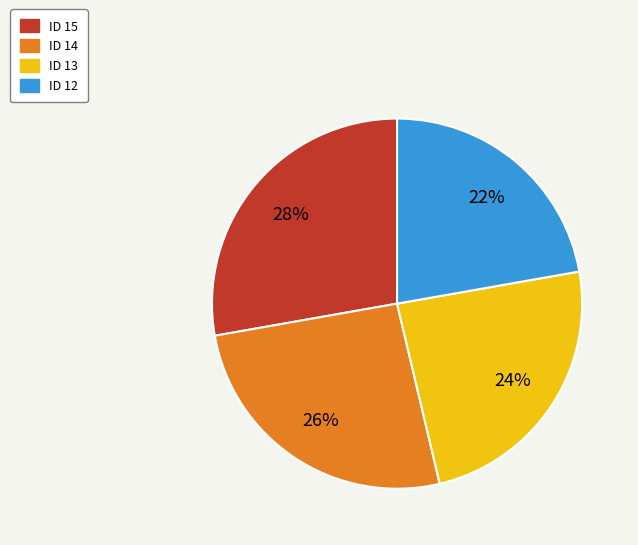

True or false: ID 15 accounts for 19% of the total.

False